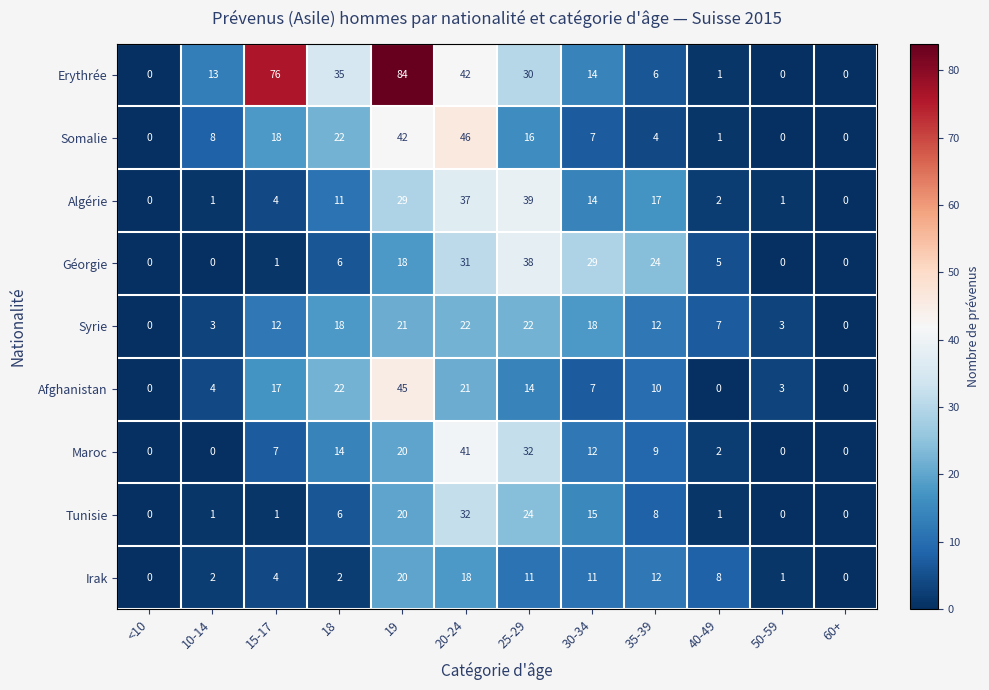

The Somalie series shows 0 at 50-59. True or false?

True